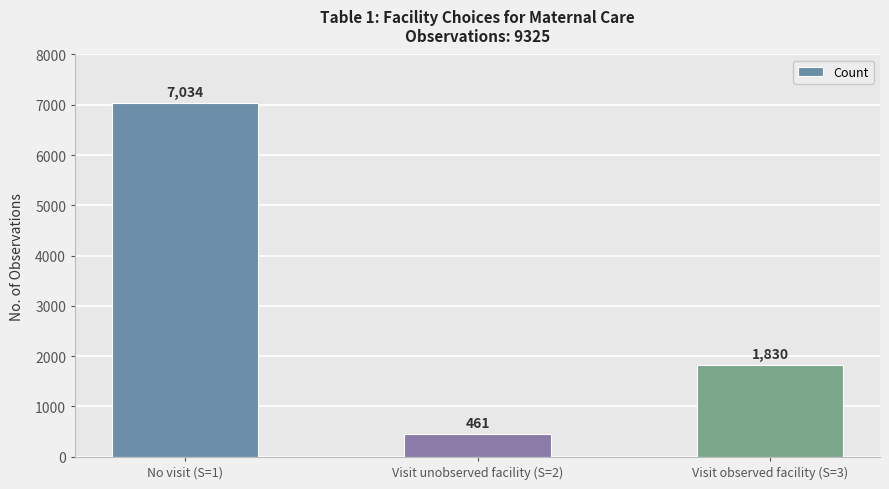

What is the label of the 3rd bar from the left?

Visit observed facility (S=3)